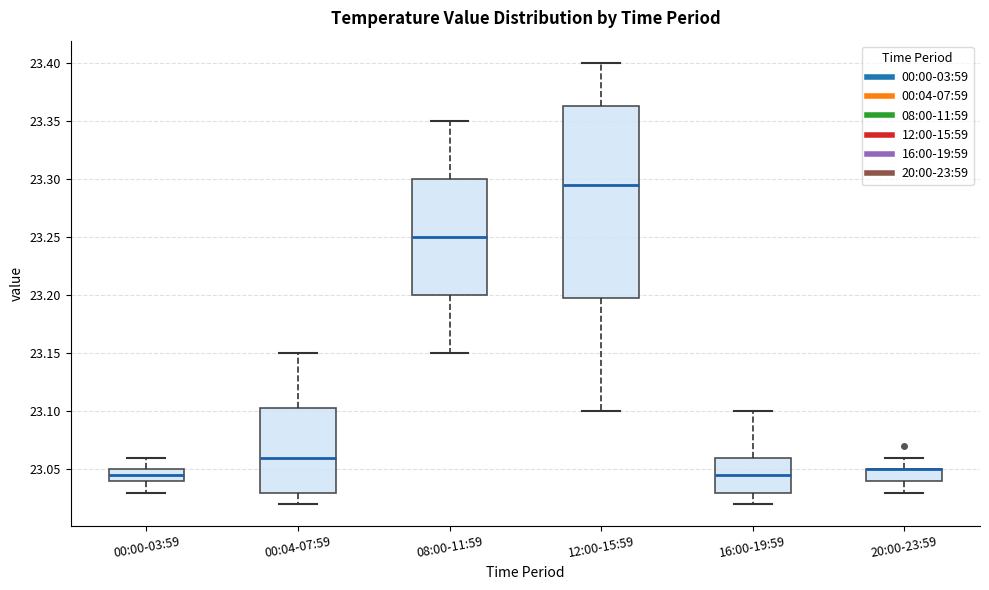

Reading left to right, transcribe this box plot: for each box, give where its median line is, the range the box spans, and where its two whiskers end, as read against the y-axis. The values are not printed on the chart, so give them approximately, as read against the axis.

00:00-03:59: median 23.045, box 23.040 to 23.050, whiskers 23.030 to 23.060
00:04-07:59: median 23.060, box 23.030 to 23.105, whiskers 23.020 to 23.150
08:00-11:59: median 23.250, box 23.200 to 23.300, whiskers 23.150 to 23.350
12:00-15:59: median 23.295, box 23.200 to 23.365, whiskers 23.100 to 23.400
16:00-19:59: median 23.045, box 23.030 to 23.060, whiskers 23.020 to 23.100
20:00-23:59: median 23.050 (drawn on the box's upper edge), box 23.040 to 23.050, whiskers 23.030 to 23.060